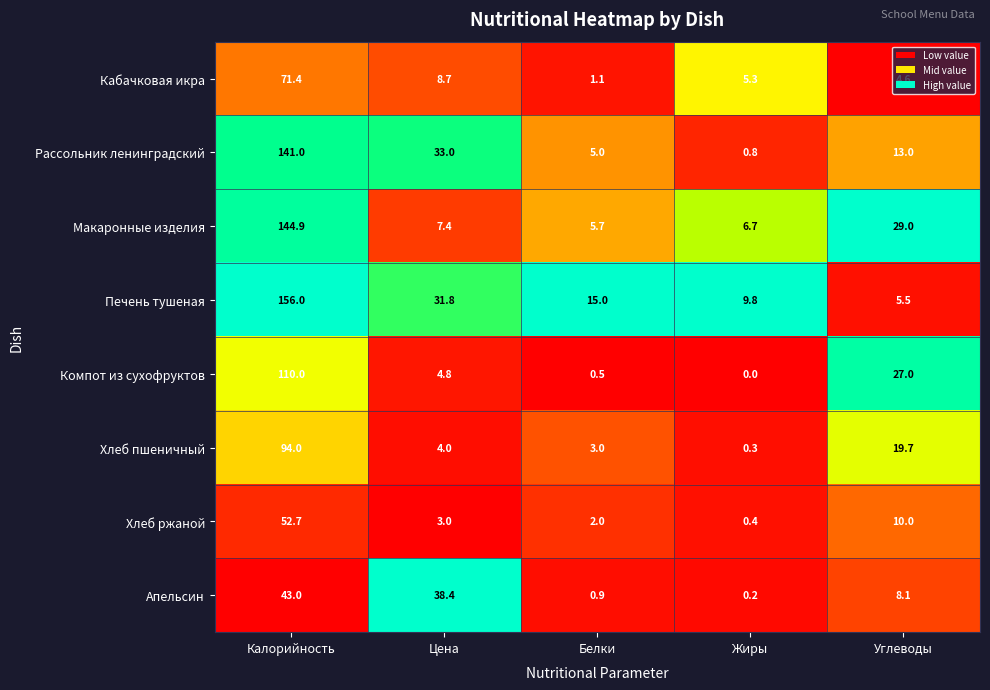

Is it true that Рассольник ленинградский equals 50.9 at Цена?

False